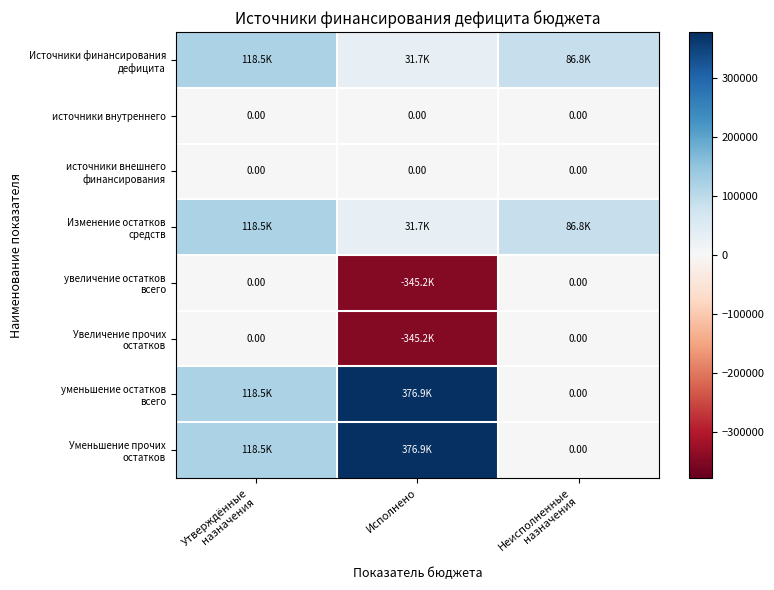

What is the total value across all series at Утверждённые
назначения?

474012.7